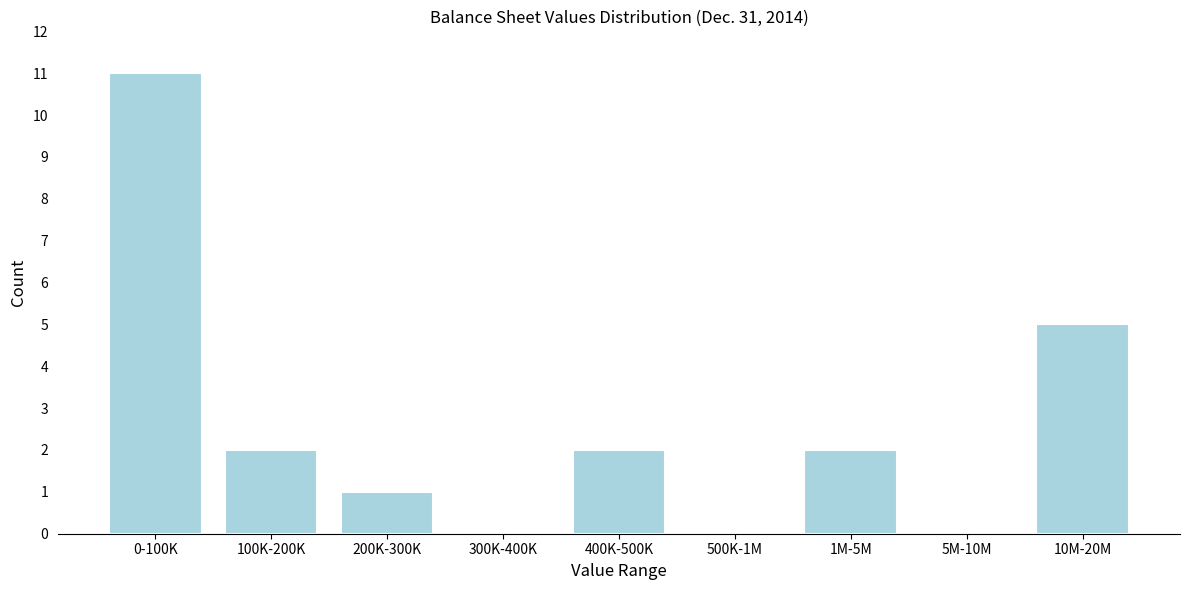

Reading right to left, extract all data points from this chart.

10M-20M=5	5M-10M=0	1M-5M=2	500K-1M=0	400K-500K=2	300K-400K=0	200K-300K=1	100K-200K=2	0-100K=11